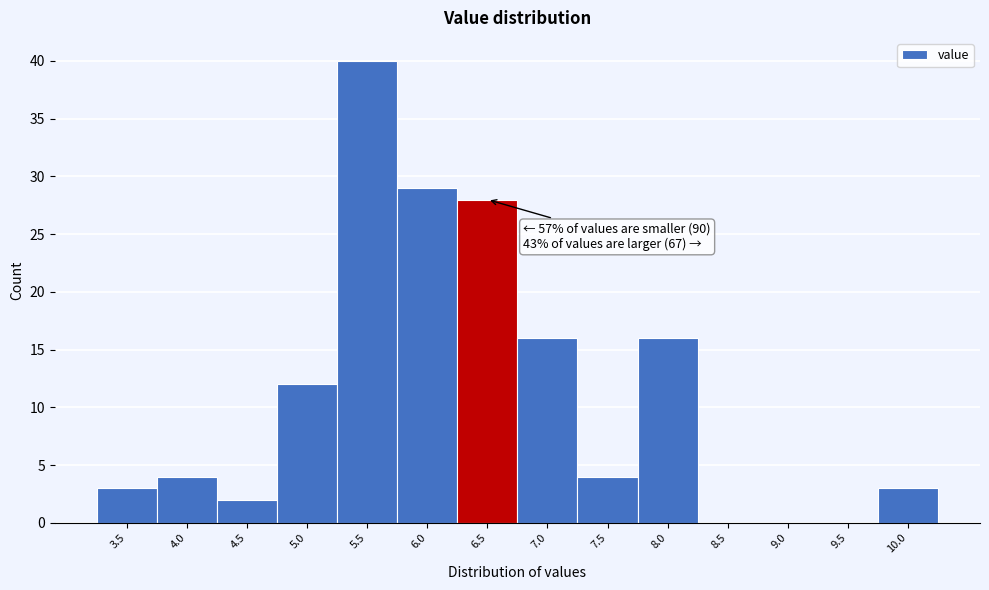

Reading left to right, what are all the values shown in this chart?

3.5=3	4.0=4	4.5=2	5.0=12	5.5=40	6.0=29	6.5=28	7.0=16	7.5=4	8.0=16	8.5=0	9.0=0	9.5=0	10.0=3